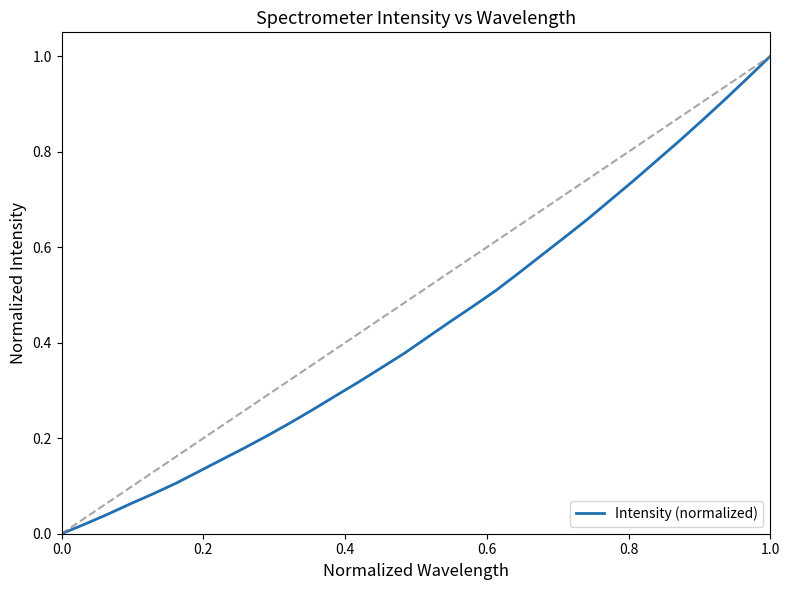

Does the chart have visible grid lines?

No